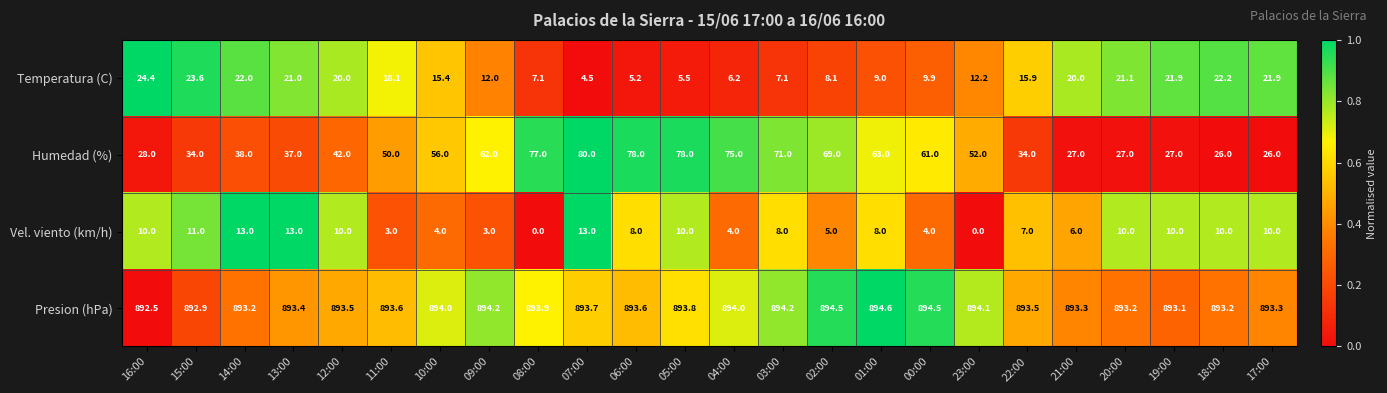

What is the sum of the Vel. viento (km/h) values at 06:00 and 16:00?

18.0